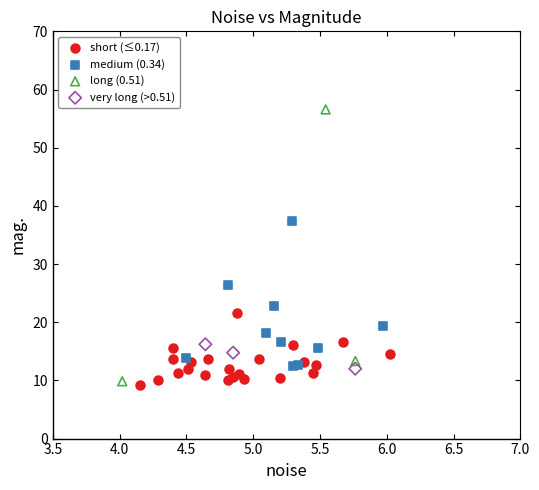

Which series has the widest spread of Y values?

long (0.51)